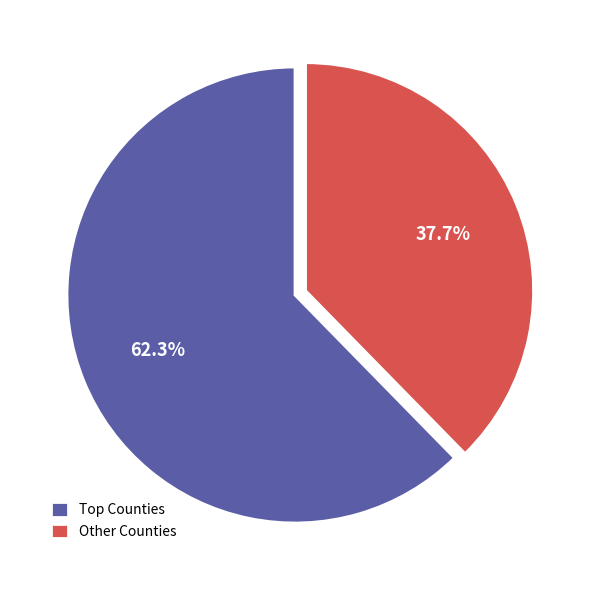

What is the largest slice in the pie chart?

Top Counties